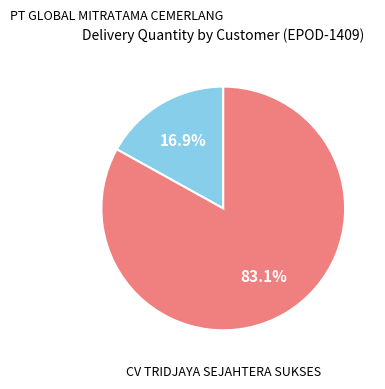

To the nearest percent, what is the average slice percentage?

50%